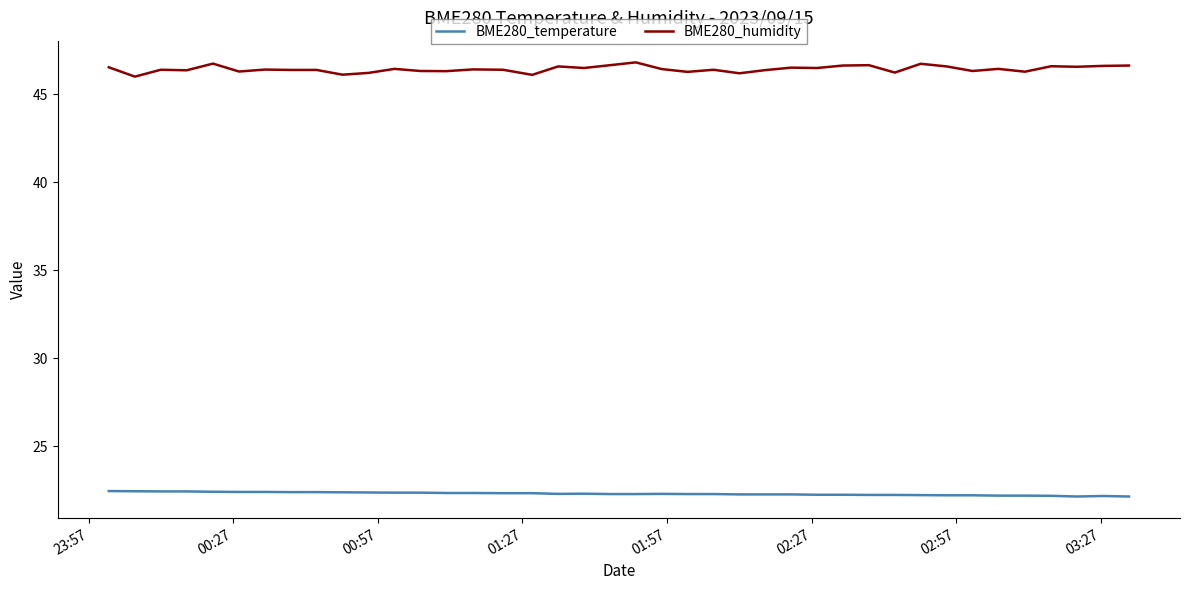

Which series has the largest total across all categories?

BME280_humidity